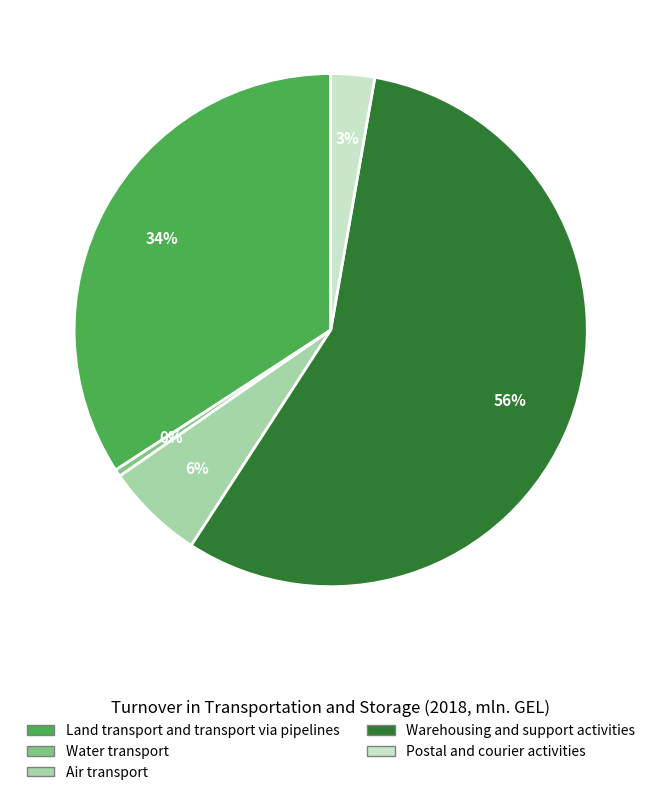

True or false: Postal and courier activities accounts for 3% of the total.

True